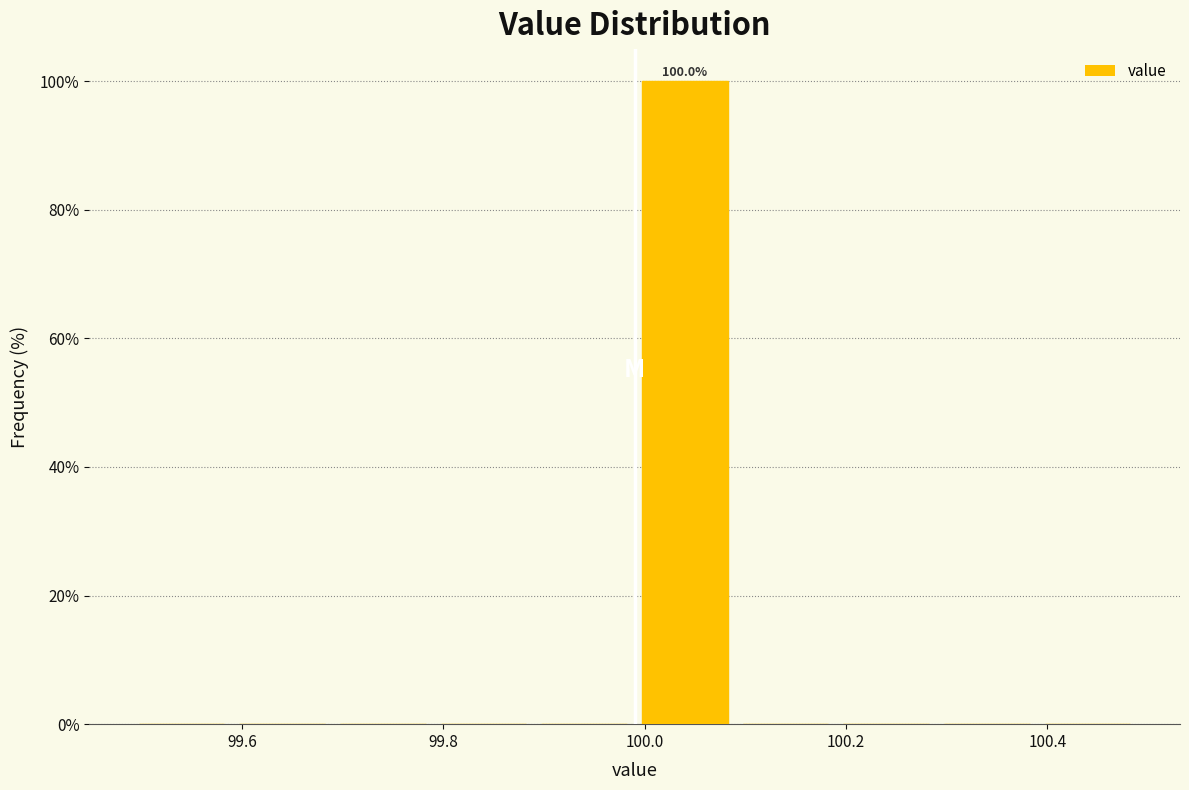

Over which range of the x-axis is the bar tallest?

99.99 to 100.09